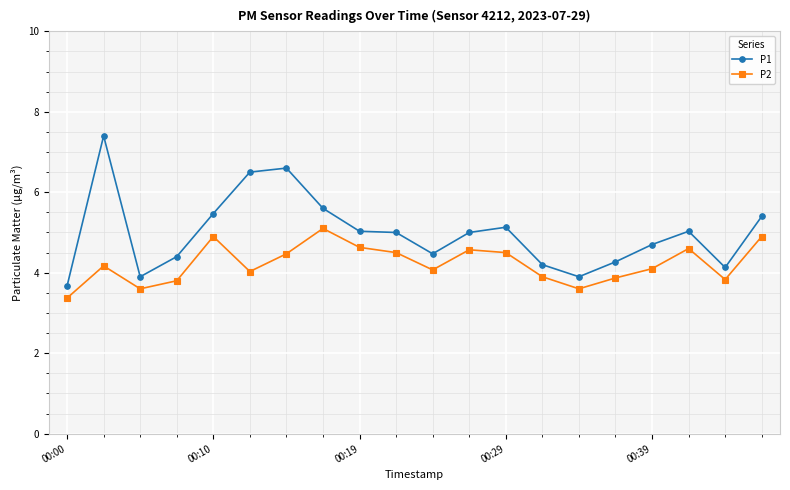

Reading left to right, what are all the values shown in this chart?

P1: 3.7	7.4	3.9	4.4	5.5	6.5	6.6	5.6	5.0	5.0	4.5	5.0	5.1	4.2	3.9	4.3	4.7	5.0	4.1	5.4
P2: 3.4	4.2	3.6	3.8	4.9	4.0	4.5	5.1	4.6	4.5	4.1	4.6	4.5	3.9	3.6	3.9	4.1	4.6	3.8	4.9